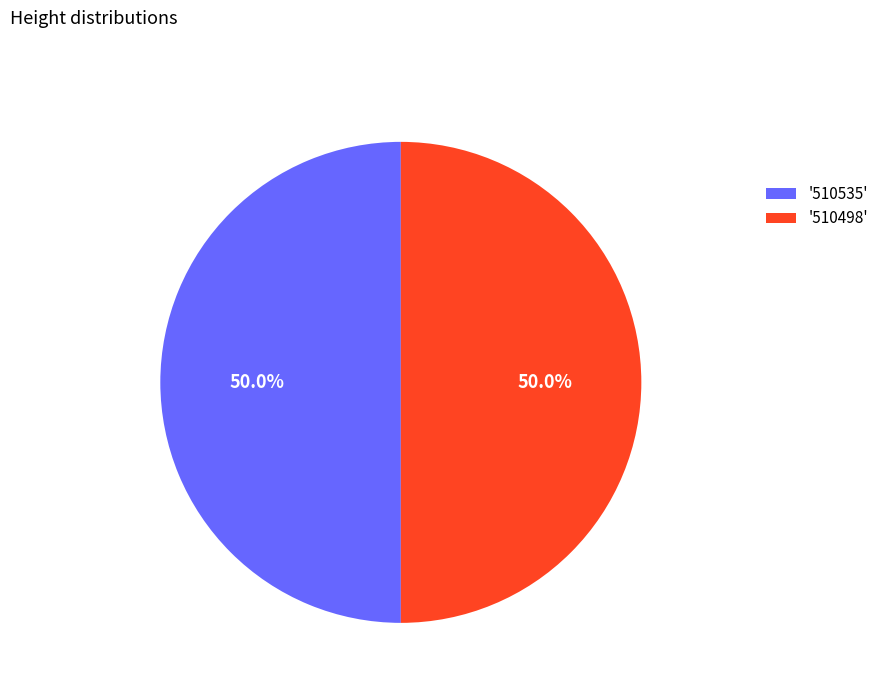

Approximately how many times larger is the value at '510535' compared to '510498'?

1.0